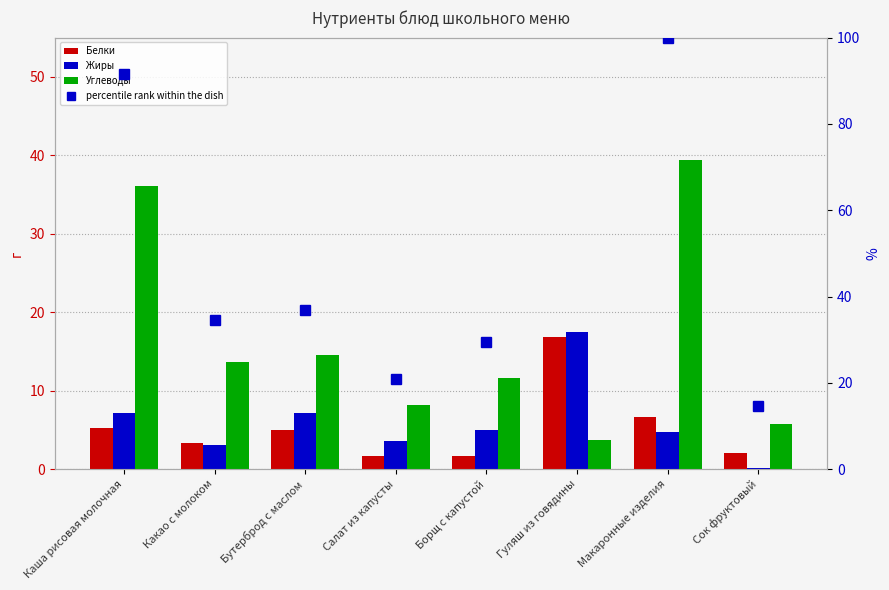

What is the sum of the Углеводы values at Какао с молоком and Гуляш из говядины?

17.3